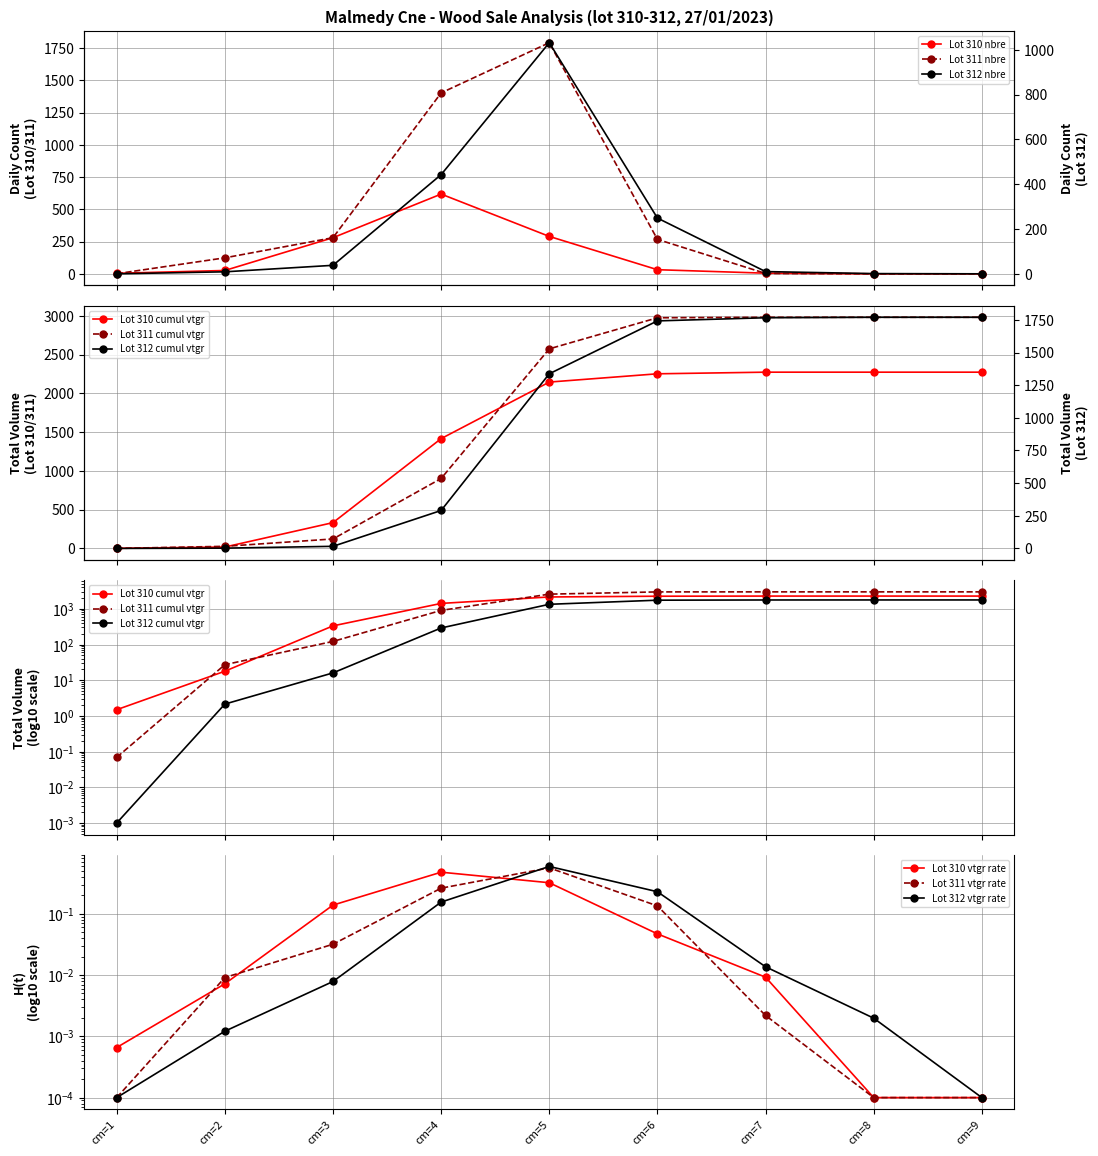

In lot_311_nbre, how many points are higher than both neighbors (excluding endpoints)?

1